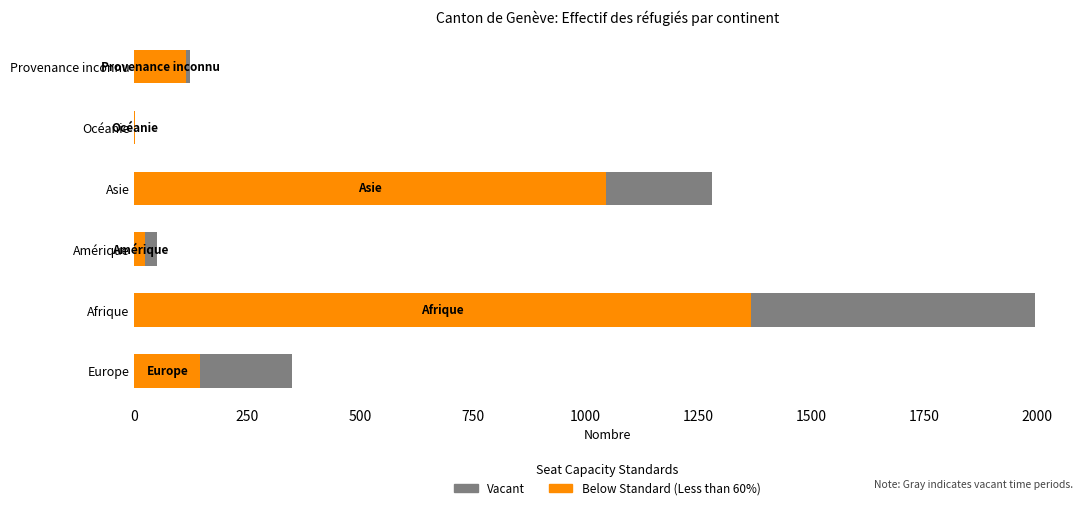

What is the value of the Vacant bar at the 5th from the left?

1